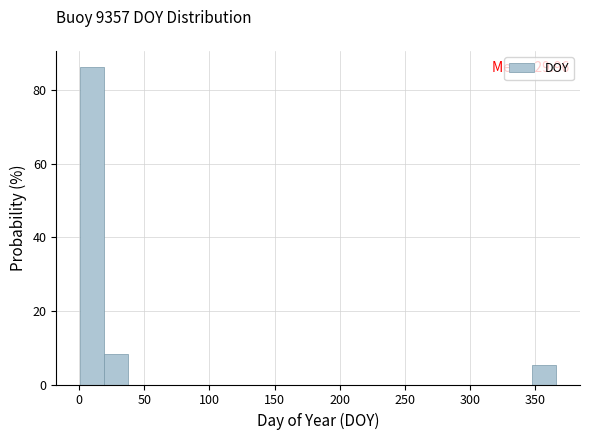

Read against the x-axis, roughly where is the centre of the tallest bar?

10